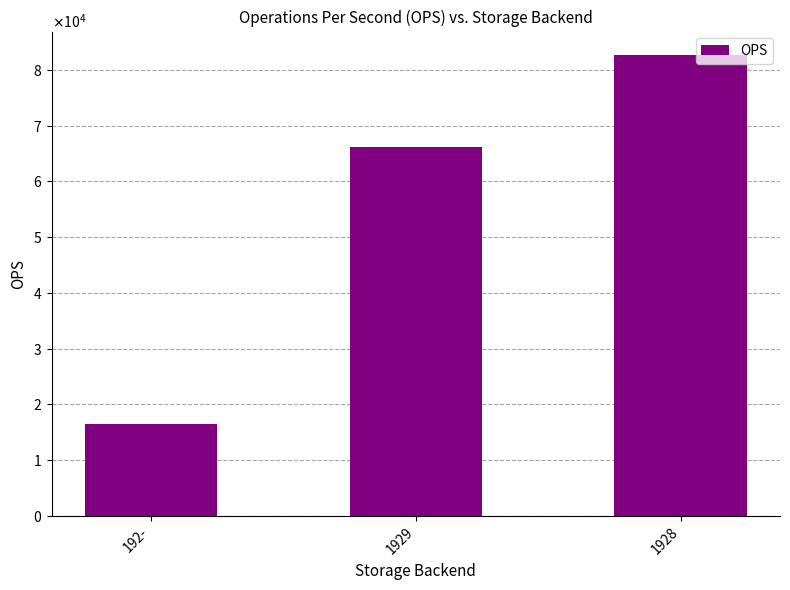

At which category does the chart reach its peak across all series?

1928